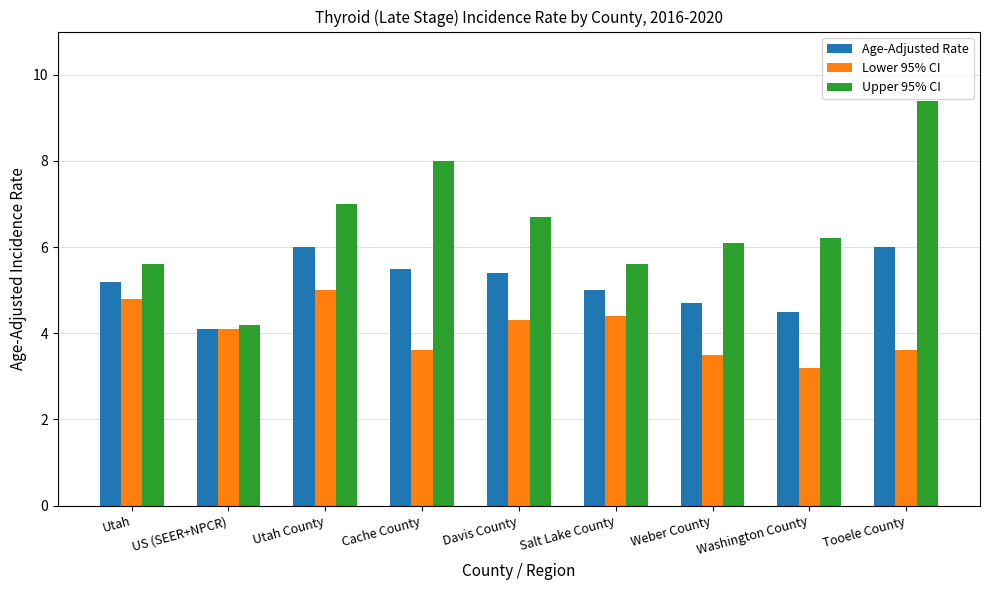

List the series in order of their peak value, highest first.

Upper 95% CI, Age-Adjusted Rate, Lower 95% CI